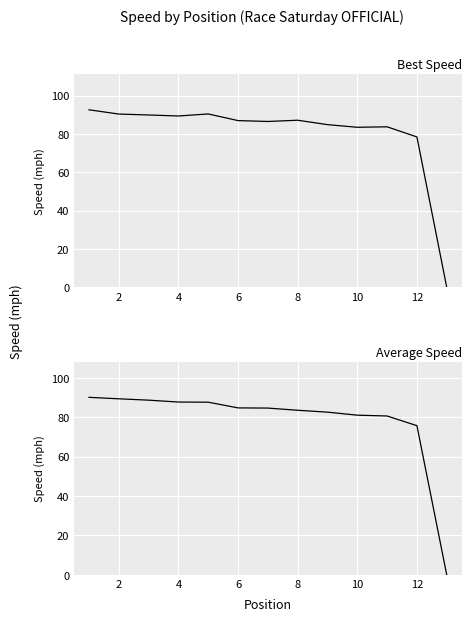

List the series in order of their overall mean, lowest first.

Average Speed, Best Speed